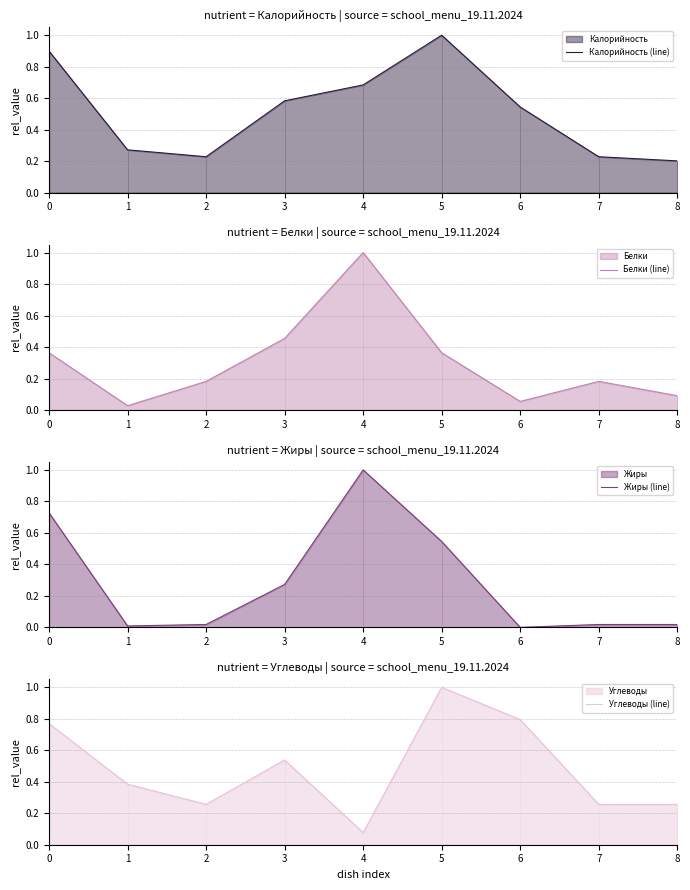

Which series has the largest range (max minus min)?

Жиры (line)